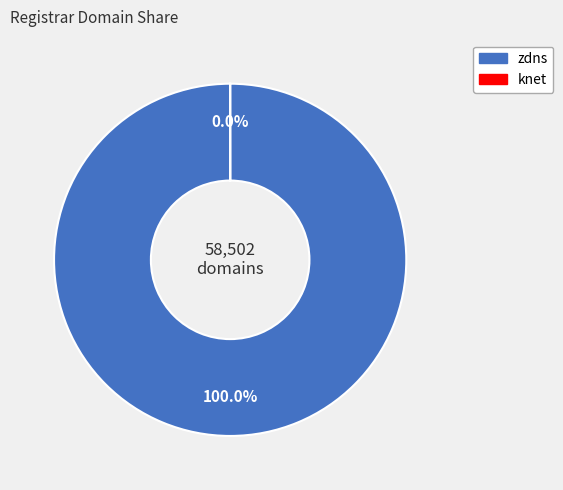

Does zdns account for over 50% of the chart?

Yes